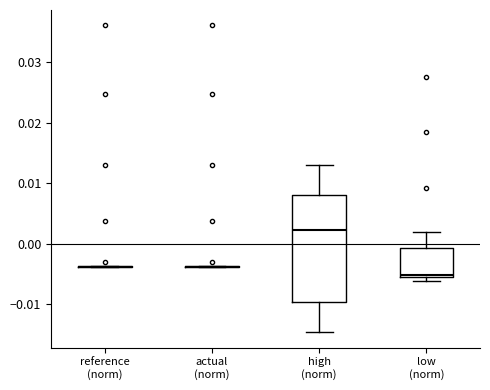

Reading left to right, transcribe this box plot: for each box, give where its median line is, the range the box spans, and where its two whiskers end, as read against the y-axis. The values are not printed on the chart, so give them approximately, as read against the axis.

reference (norm): box collapsed to a line at -0.004, whiskers -0.004 to -0.004
actual (norm): box collapsed to a line at -0.004, whiskers -0.004 to -0.004
high (norm): median 0.002, box -0.010 to 0.008, whiskers -0.015 to 0.013
low (norm): median -0.005, box -0.006 to -0.001, whiskers -0.006 (just below the box's lower edge) to 0.002